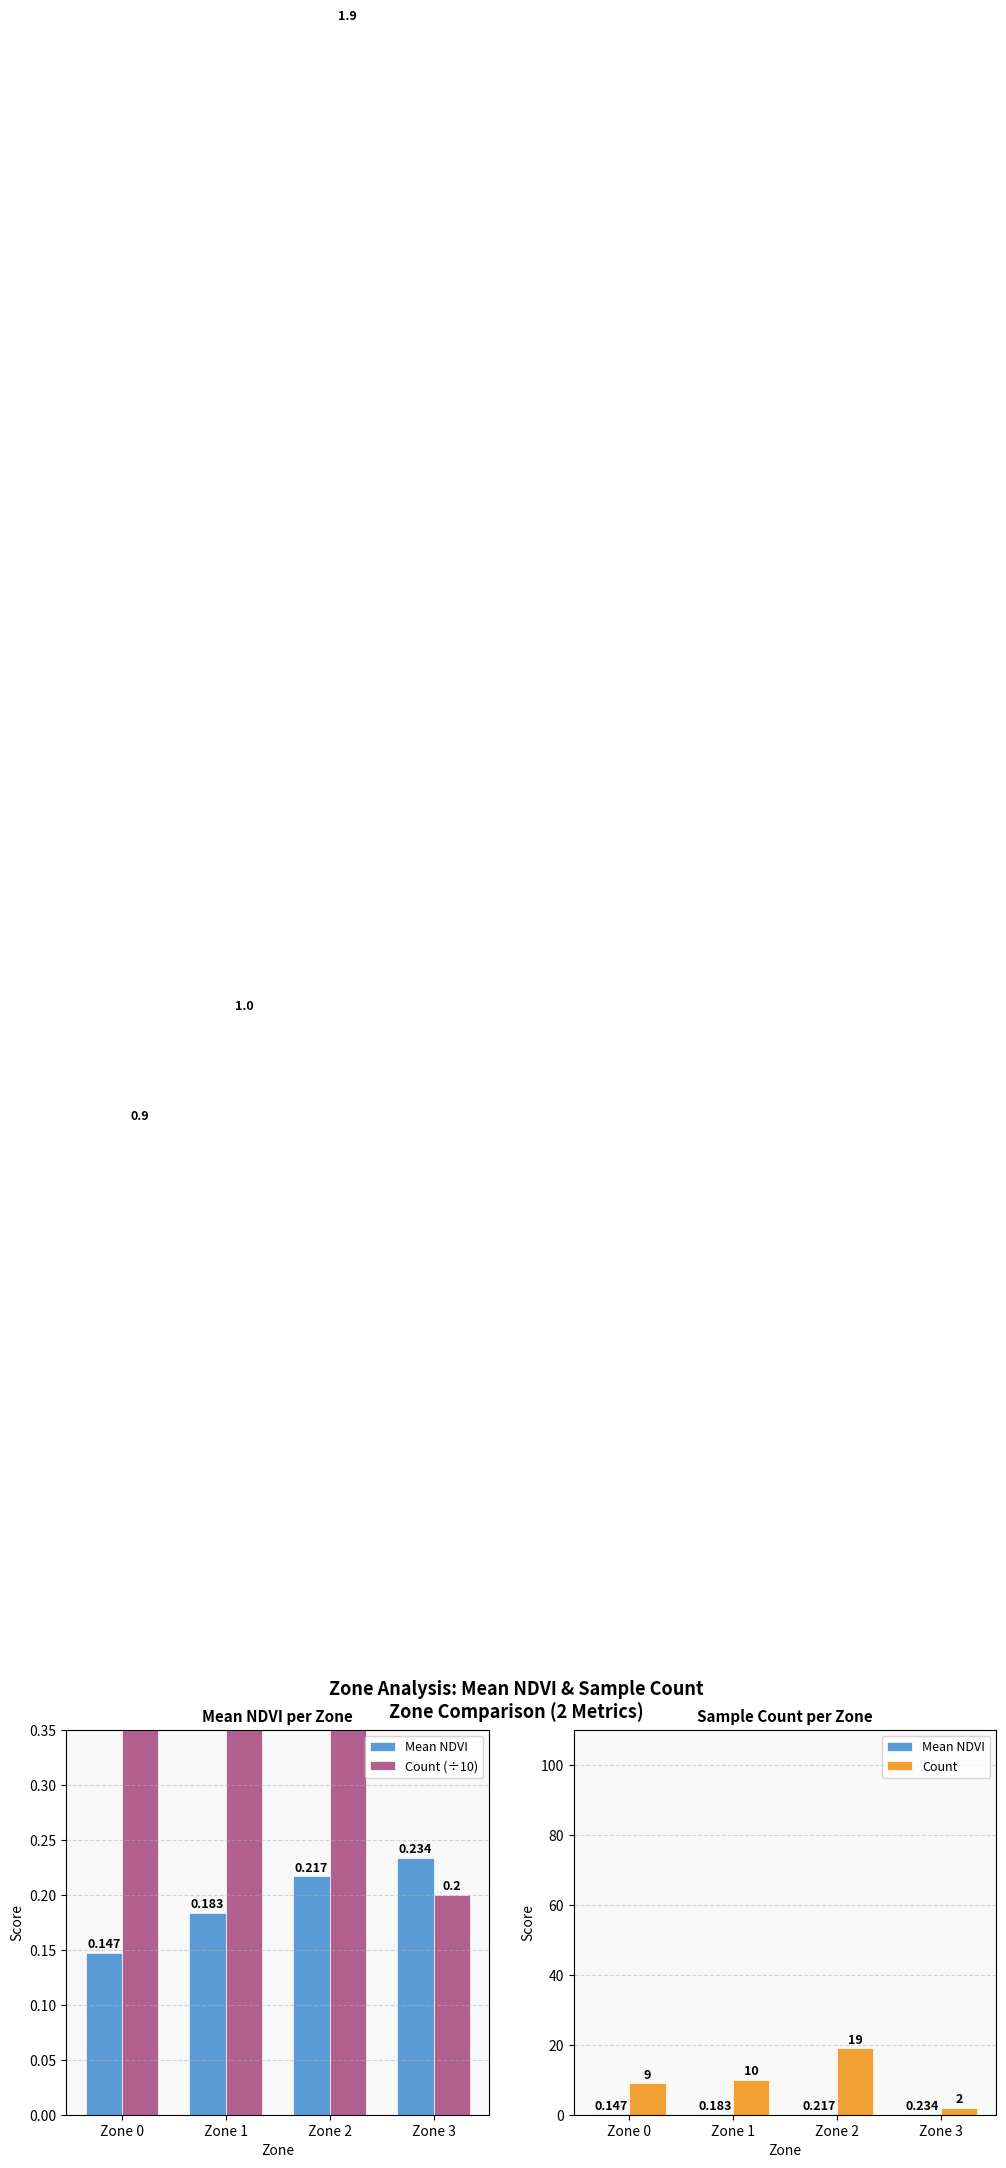

Are the bars grouped side by side (vs. stacked)?

Yes